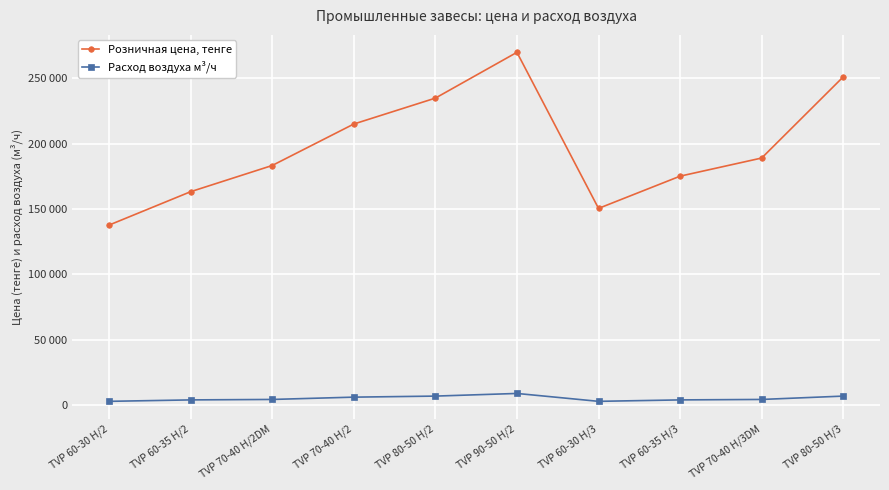

How many interior local peaks does the Расход воздуха м³/ч series have?

1